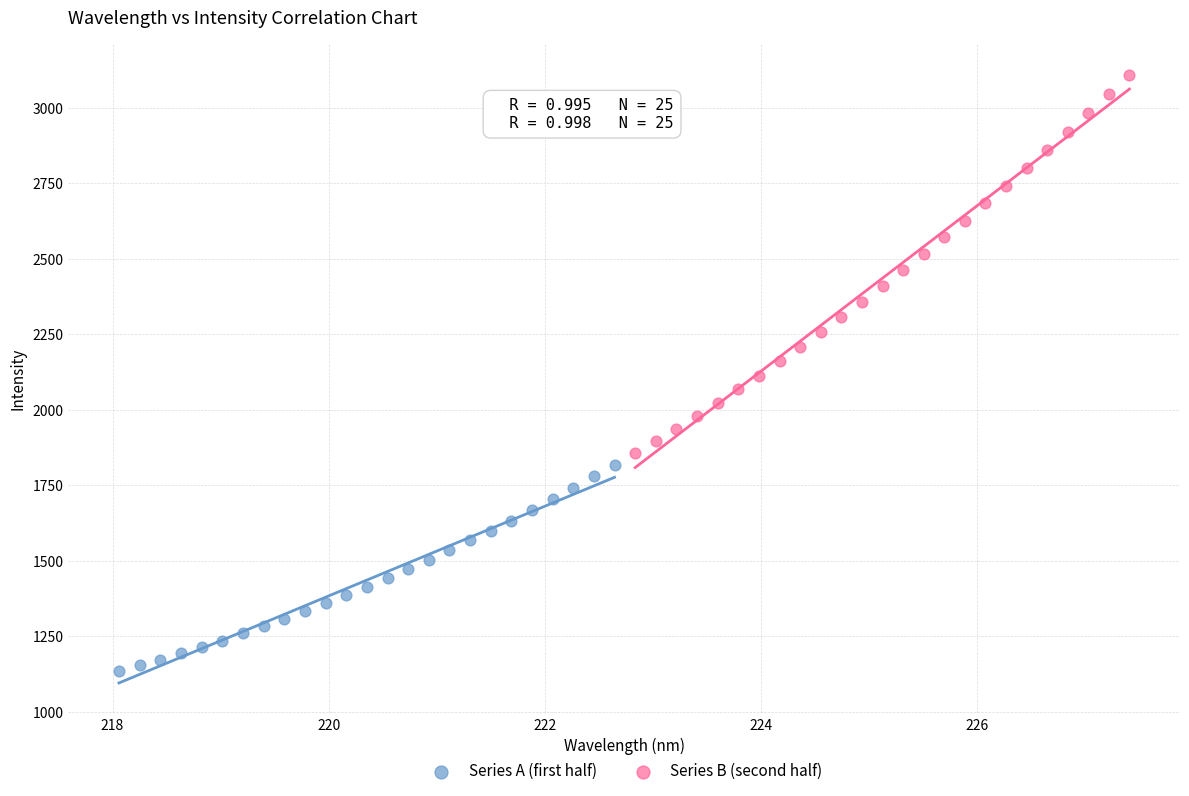

Which series has the widest spread of Y values?

Series B (second half)